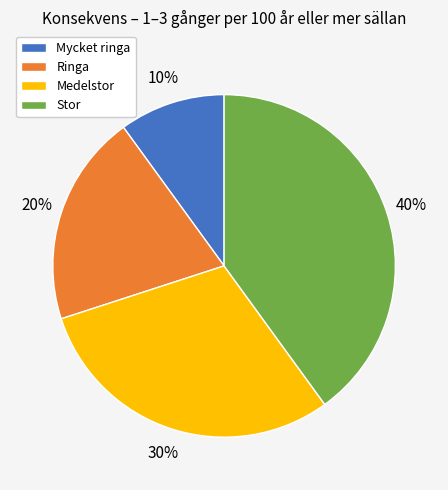

True or false: Medelstor accounts for 24% of the total.

False